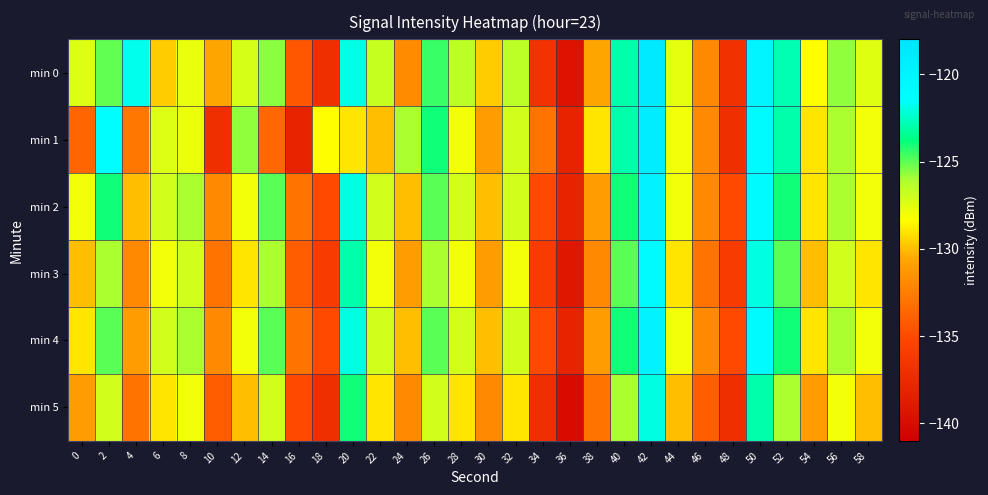

Which series has the largest range (max minus min)?

min 0